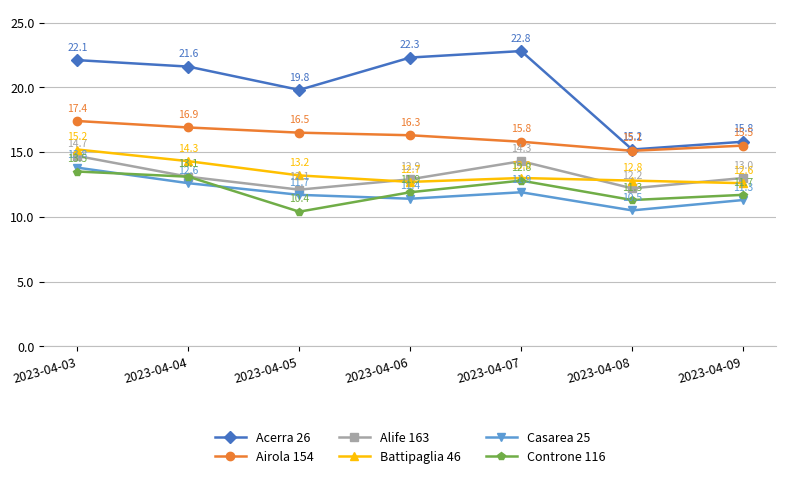

Which series has the largest total across all categories?

Acerra 26